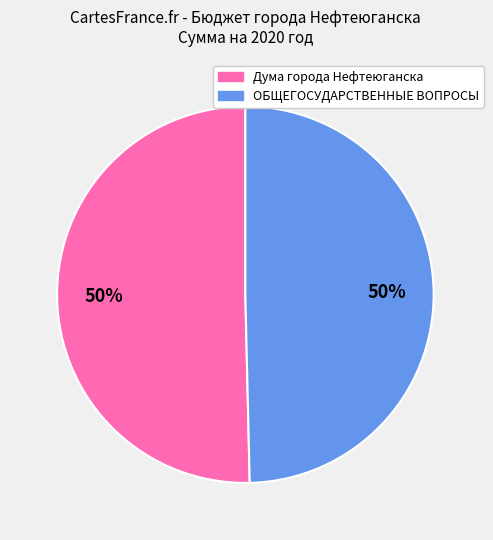

To the nearest percent, what is the average slice percentage?

50%